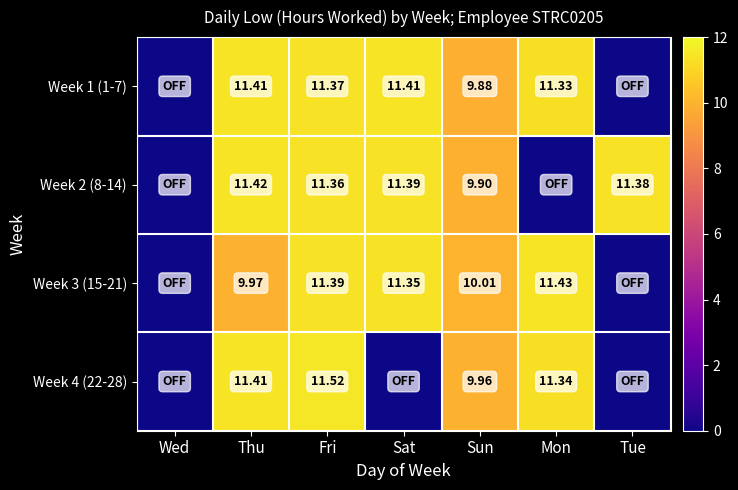

What is the difference between the Week 4 (22-28) values at Wed and Sun?

10.0